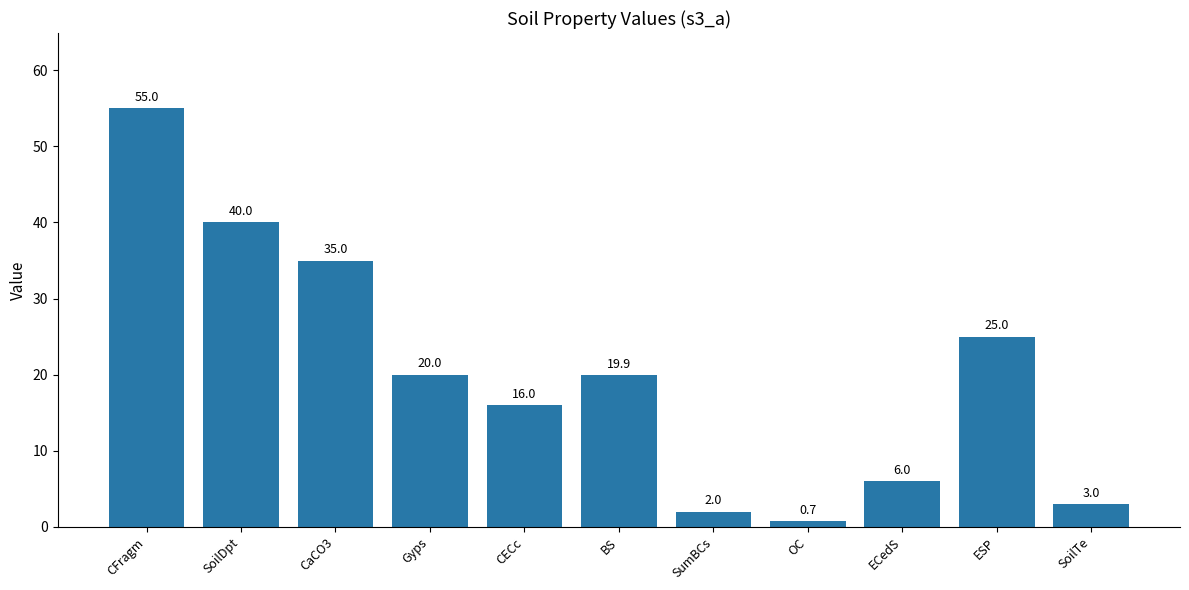

The value at ESP is 5.3. True or false?

False